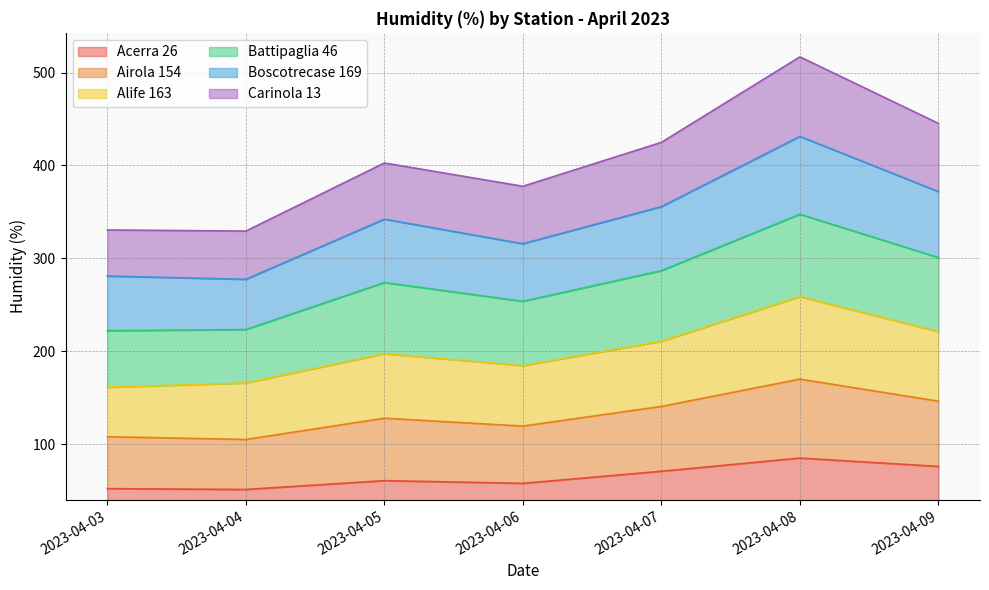

At which category is the sum across all series the highest?

2023-04-08